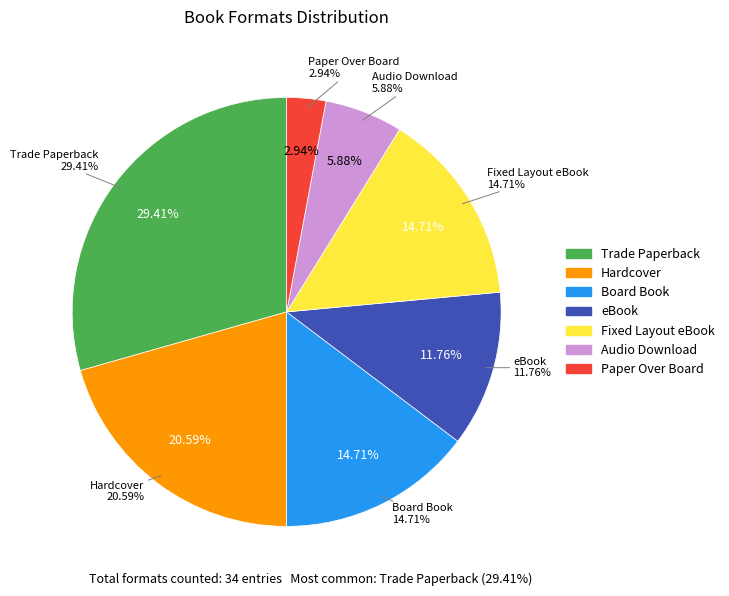

To the nearest percent, what percentage of the pie is Board Book?

15%